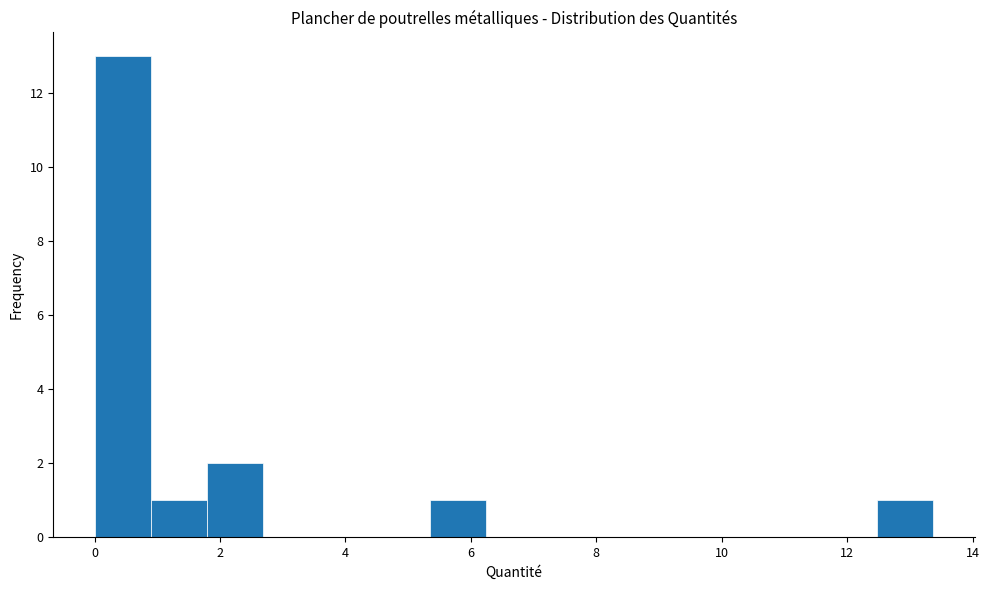

Which range on the x-axis has the tallest bar?

0.0 to 1.0